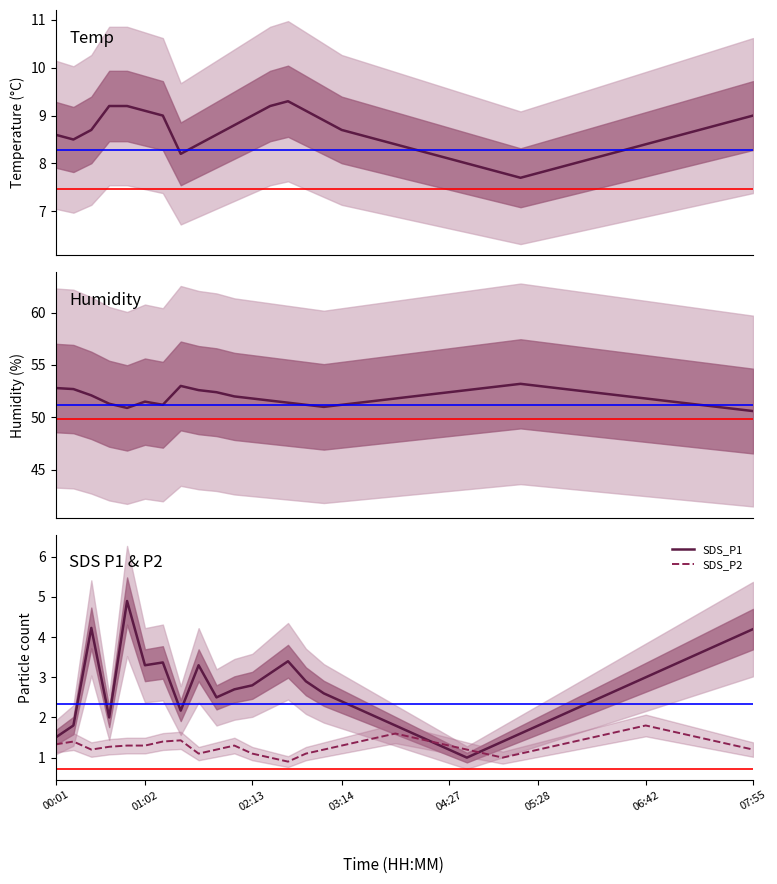

List the series in order of their peak value, highest first.

Humidity, Temp, SDS_P1, SDS_P2